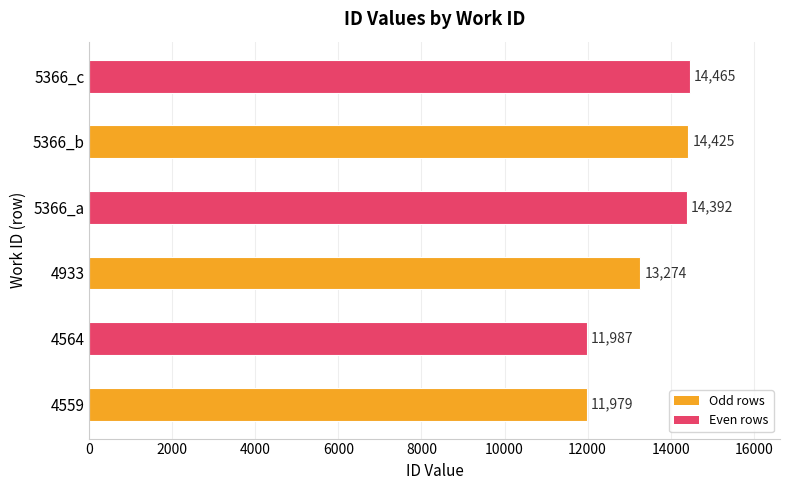

List the labels in order of value, smallest first.

4559, 4564, 4933, 5366_a, 5366_b, 5366_c